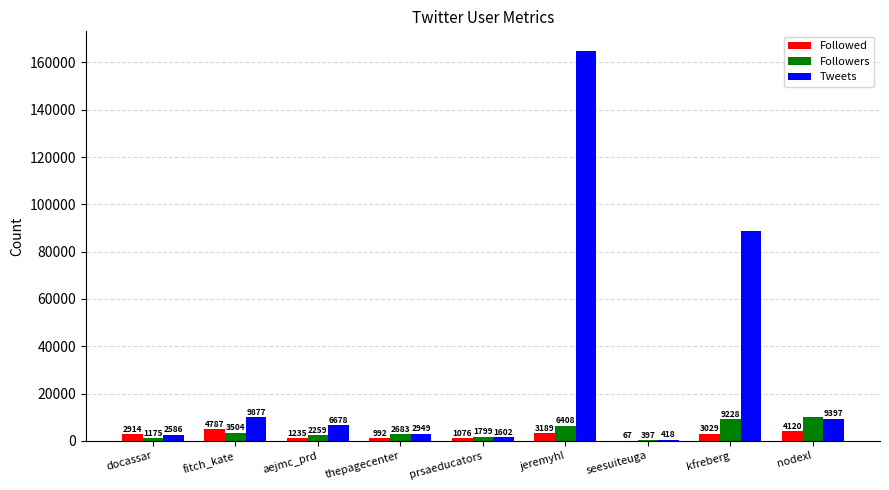

Where does the Tweets series first go above 6678?

fitch_kate